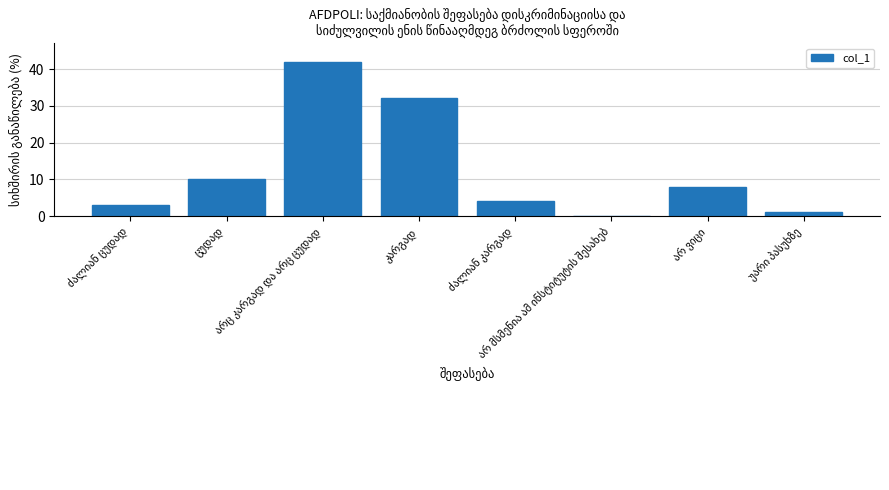

What is the sum of all values?

100